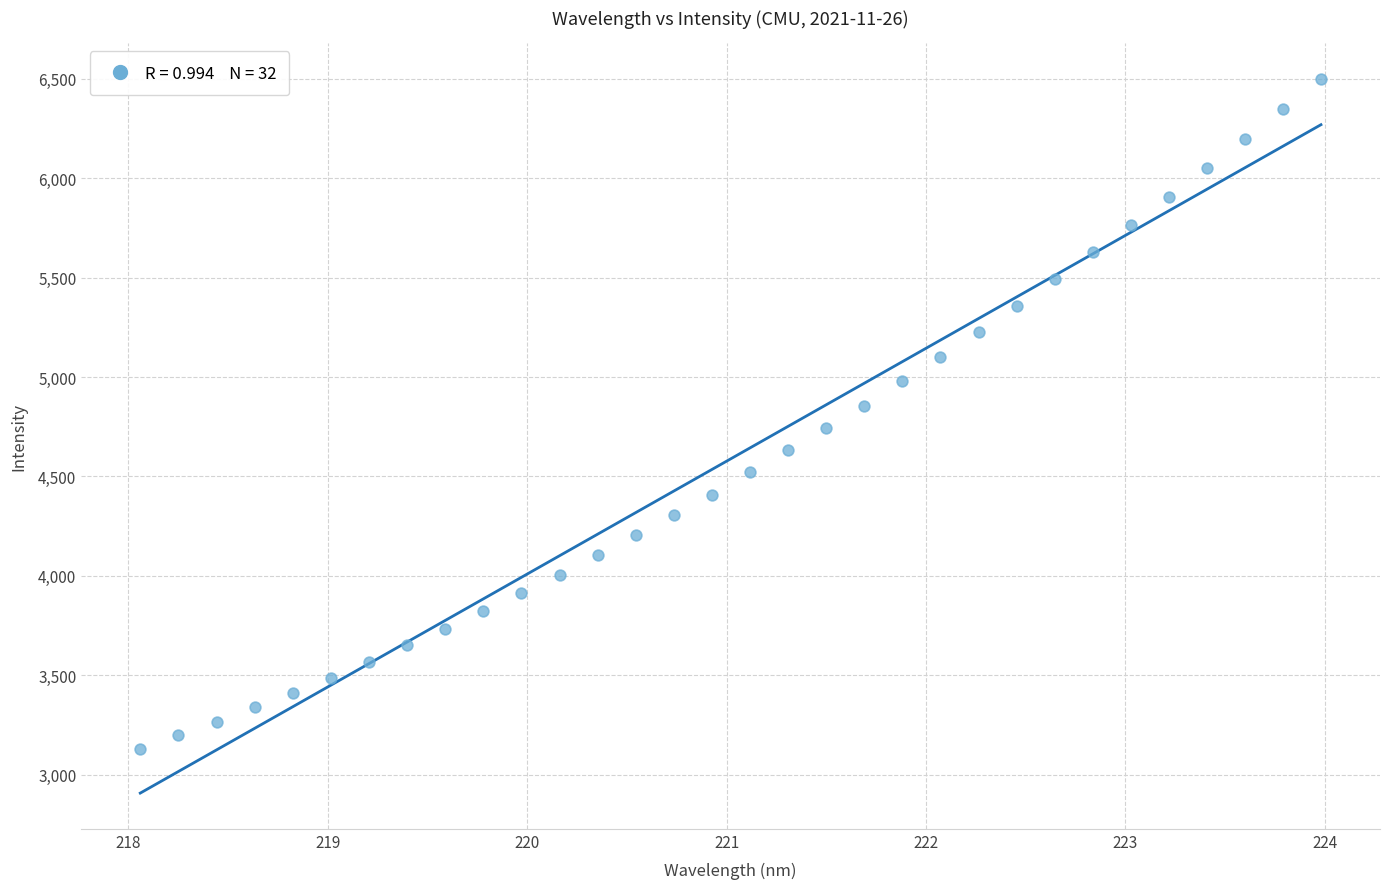

What is the range of X values (max minus min)?

5.9